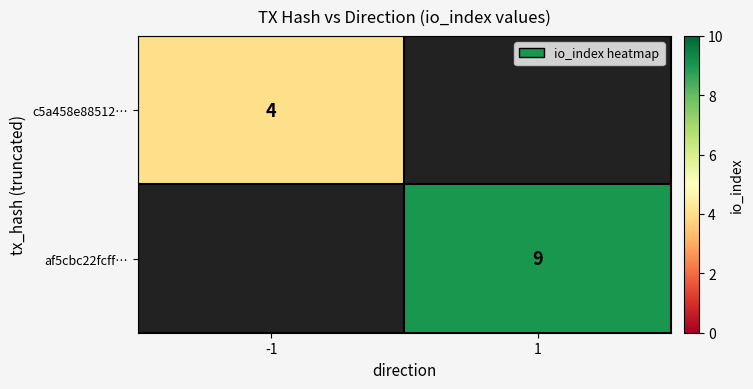

Is it true that af5cbc22fcff… equals 5 at 1?

False